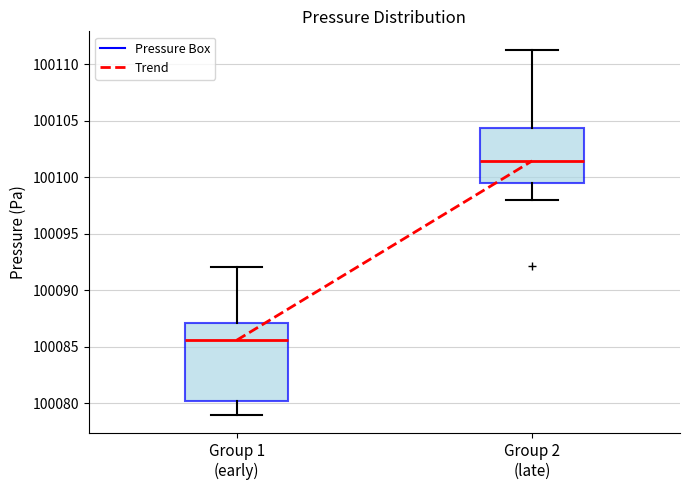

Reading left to right, read every box against the y-axis: the position of its median line, the range the box covers, and the ends of its whiskers. The values are not printed on the chart, so give them approximately, as read against the axis.

Group 1 (early): median 100085.5, box 100080.0 to 100087.0, whiskers 100079.0 to 100092.0
Group 2 (late): median 100101.5, box 100099.5 to 100104.5, whiskers 100098.0 to 100111.5